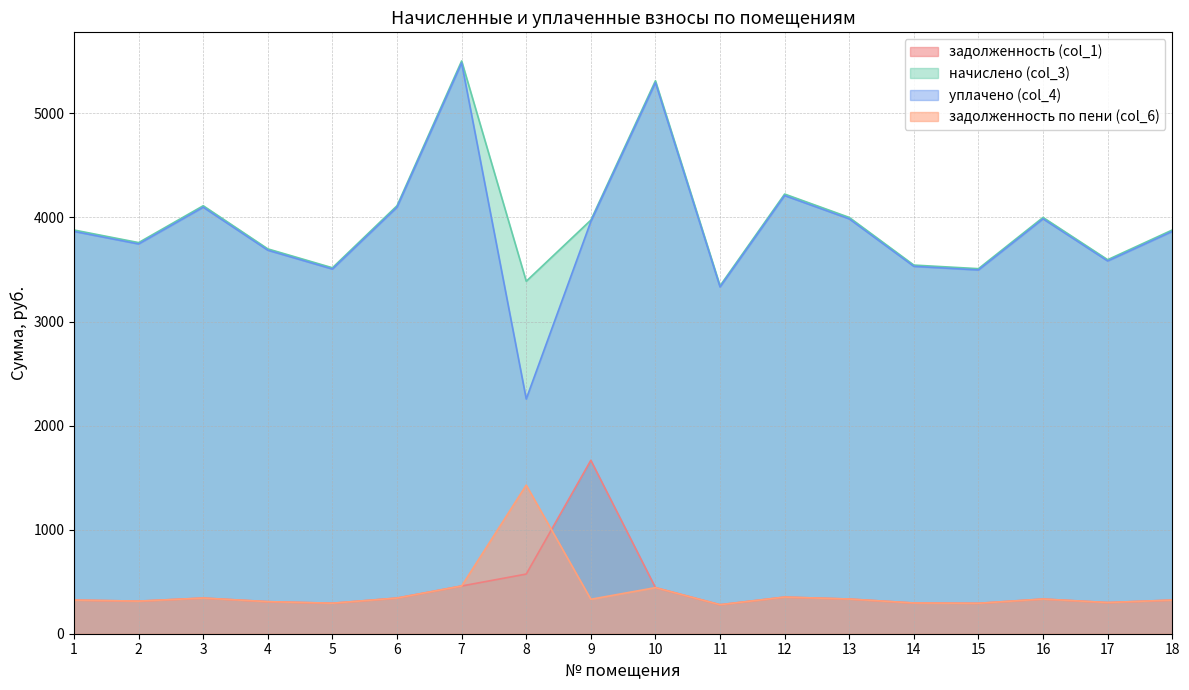

How many lines are shown in the chart?

4